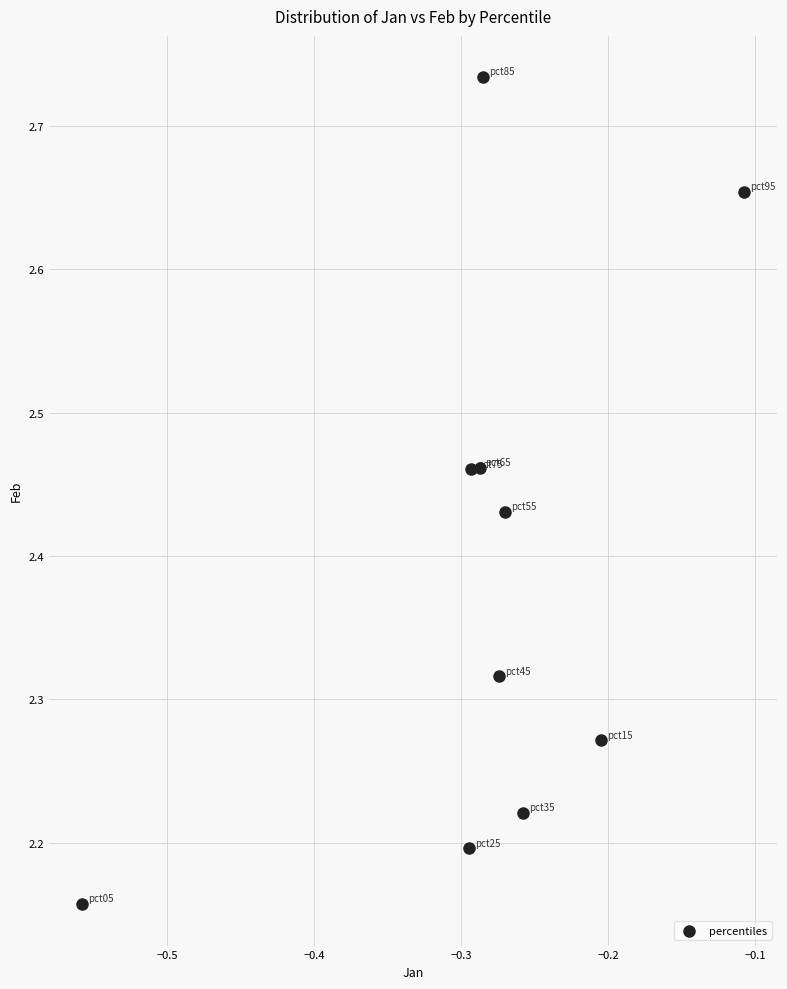

What is the average X value?

-0.3